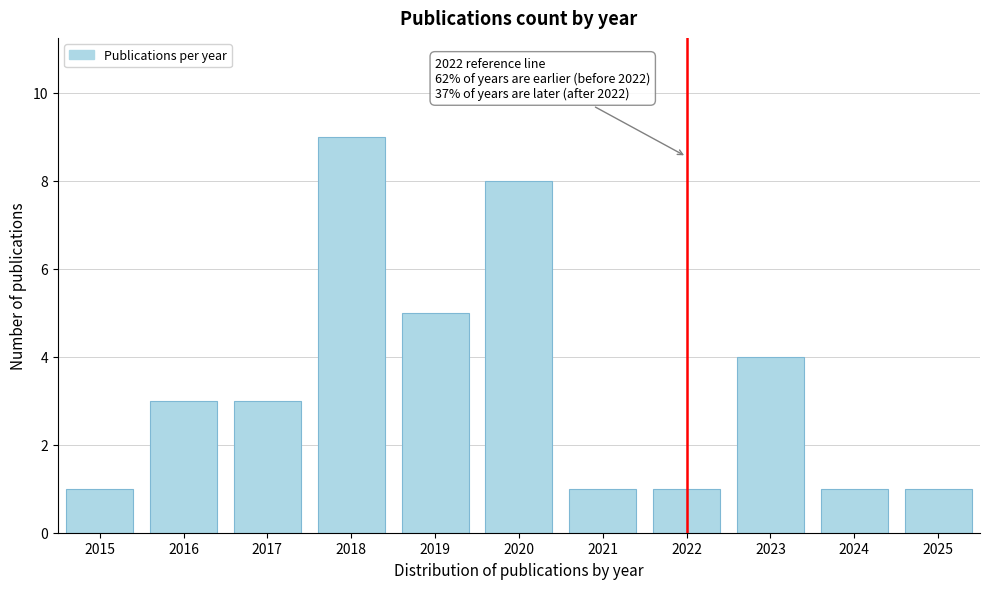

Reading left to right, what are all the values shown in this chart?

1	3	3	9	5	8	1	1	4	1	1